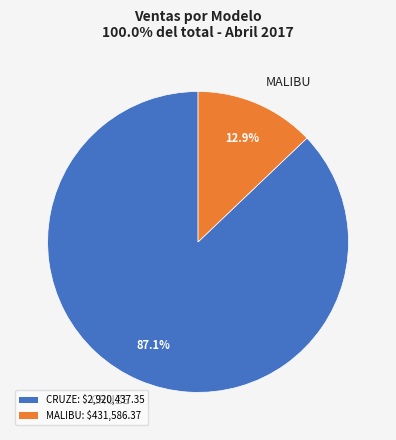

Is it true that MALIBU is 13% of the pie?

True